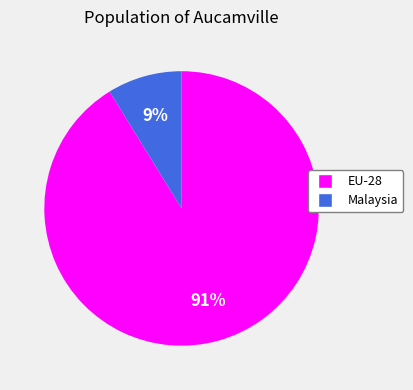

Which category has the smallest portion of the pie?

Malaysia